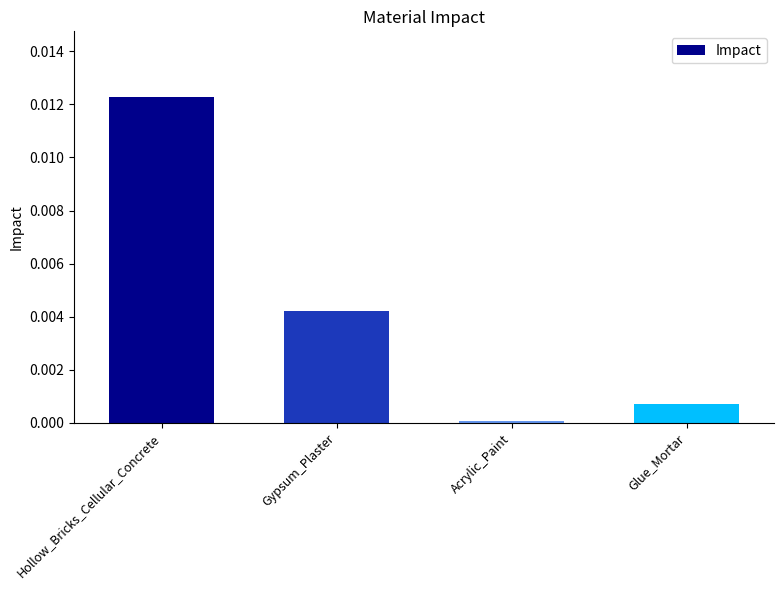

How many bars are there in total?

4